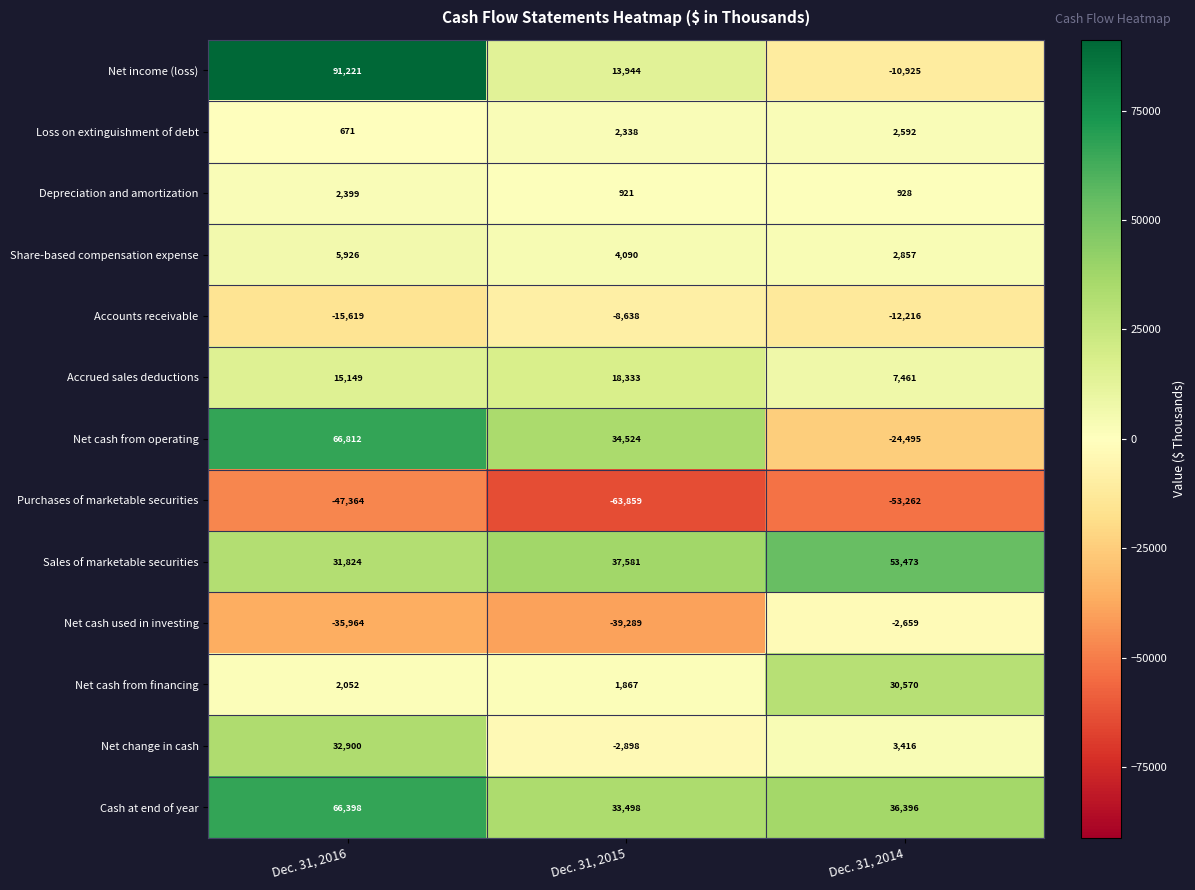

List the series in order of their peak value, highest first.

Net income (loss), Net cash from operating, Cash at end of year, Sales of marketable securities, Net change in cash, Net cash from financing, Accrued sales deductions, Share-based compensation expense, Loss on extinguishment of debt, Depreciation and amortization, Net cash used in investing, Accounts receivable, Purchases of marketable securities